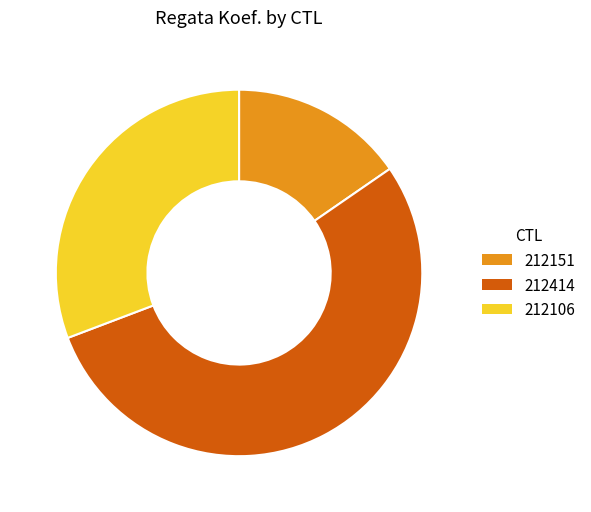

How many segments does this pie chart have?

3